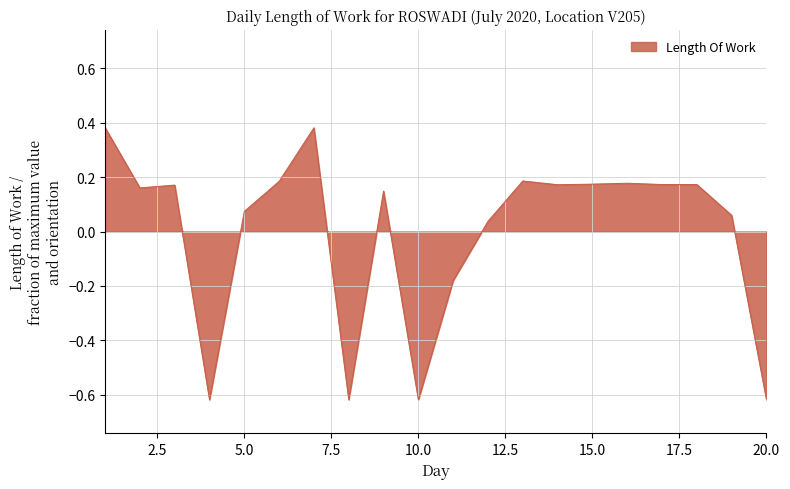

What is the difference between the maximum and minimum values?

1.0